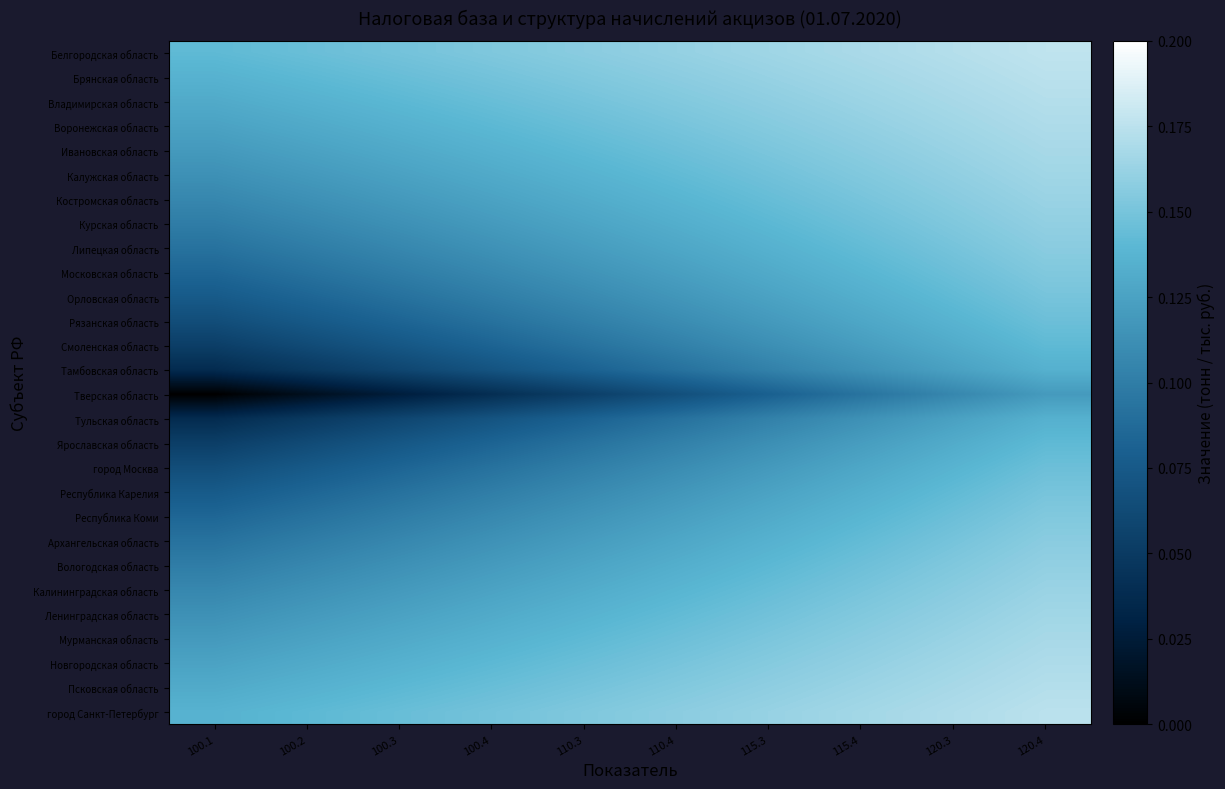

At how many categories does at least one series exceed 0?

10